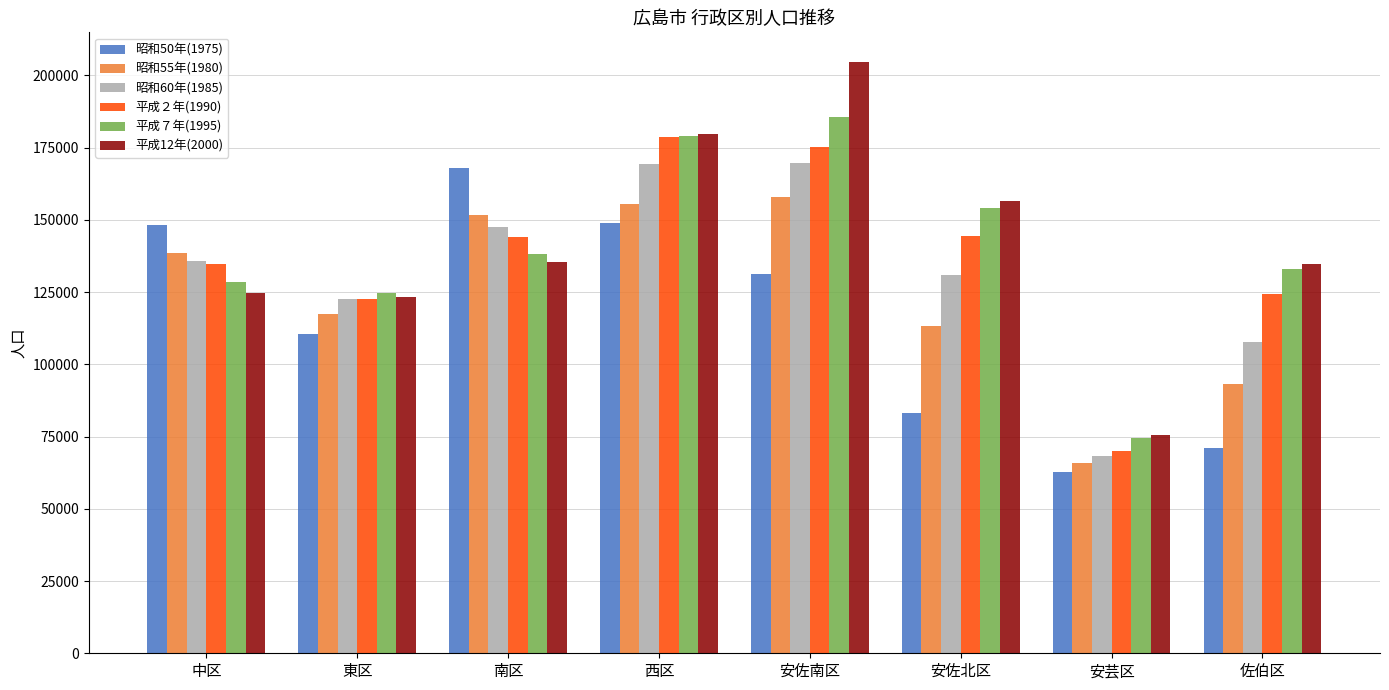

What is the label of the 5th bar from the left?

安佐南区